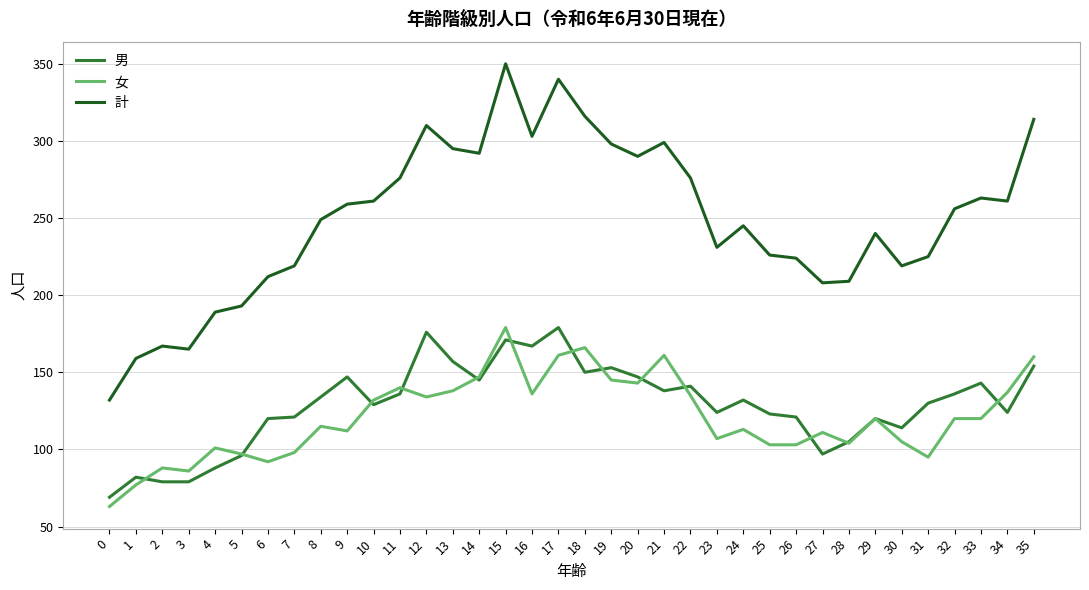

True or false: 男 has a value of 64 at 10.

False